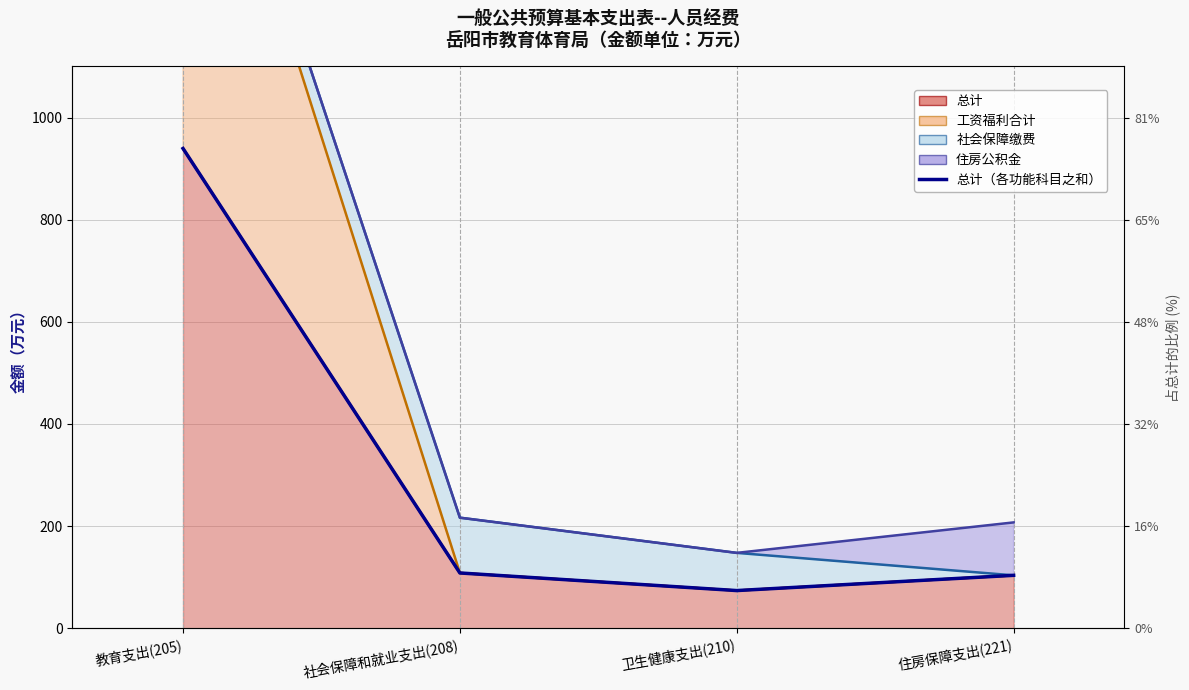

What position from the left is 住房保障支出(221)?

4